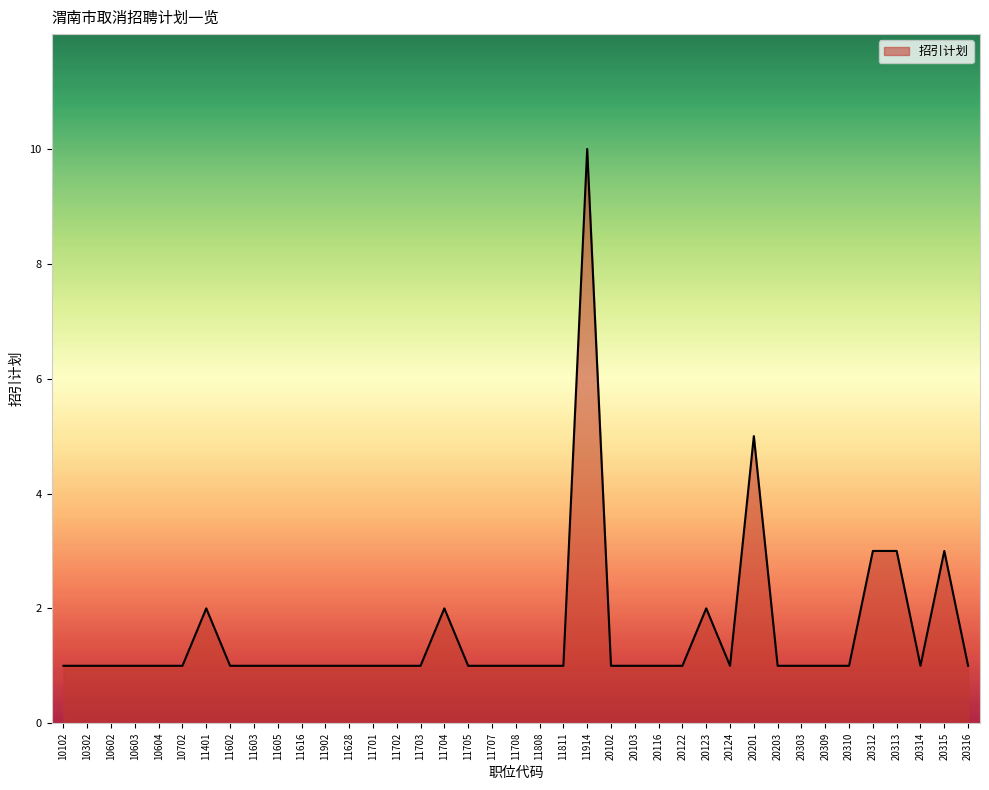

What is the sum of the values at 11914 and 11702?

11